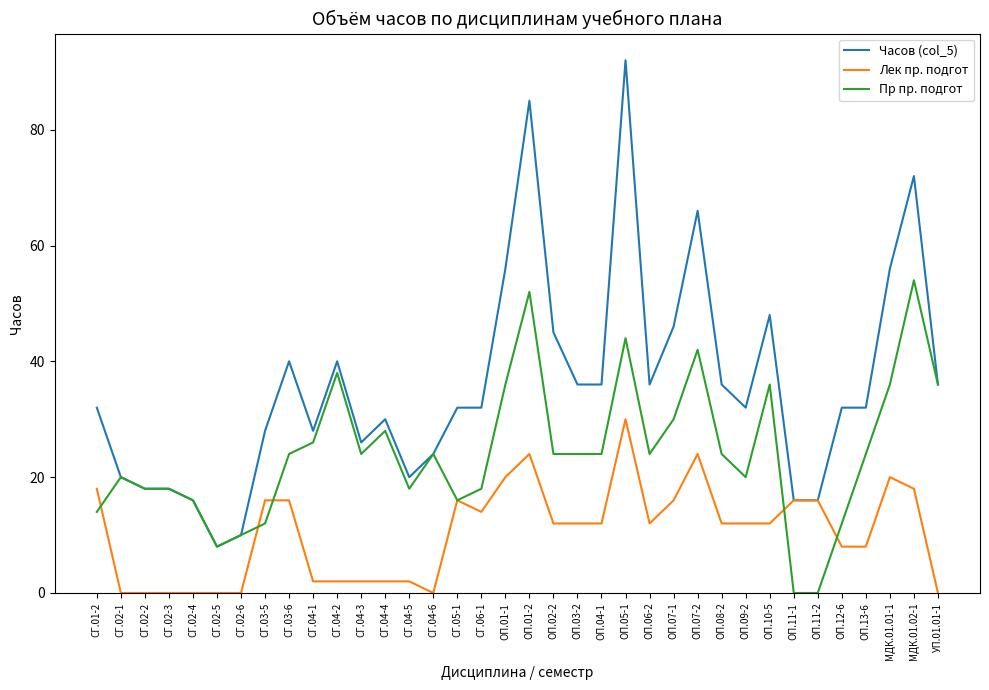

Is this an area chart (filled region under the line)?

No